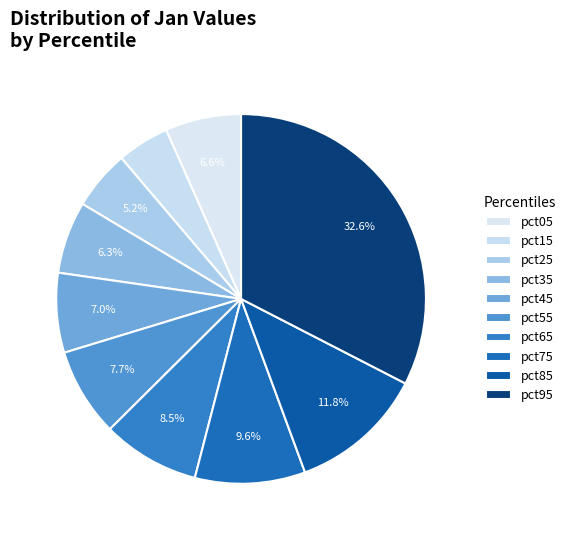

True or false: pct35 accounts for 6% of the total.

True